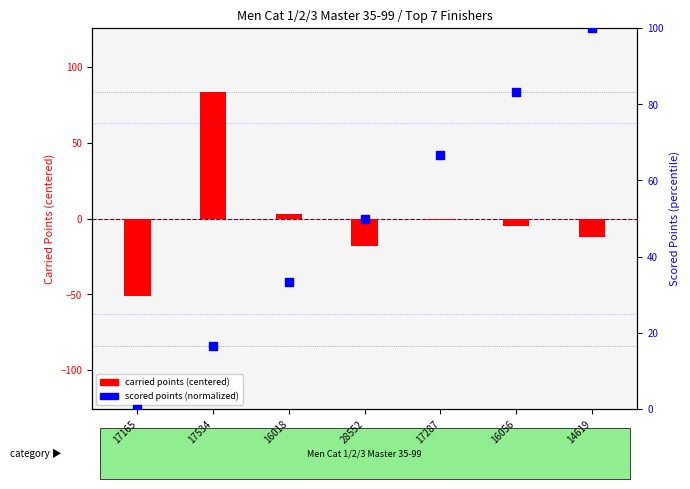

What is the total value across all series at 14619?

87.6